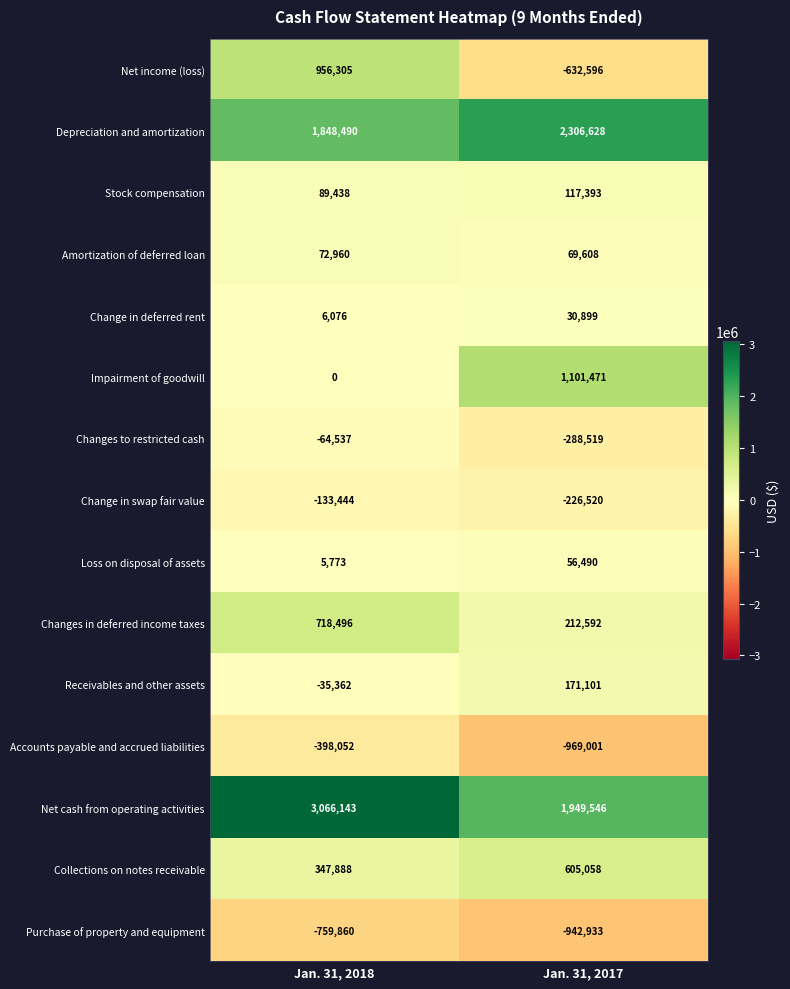

Between Jan. 31, 2018 and Jan. 31, 2017, which series saw the biggest shift?

Net income (loss)